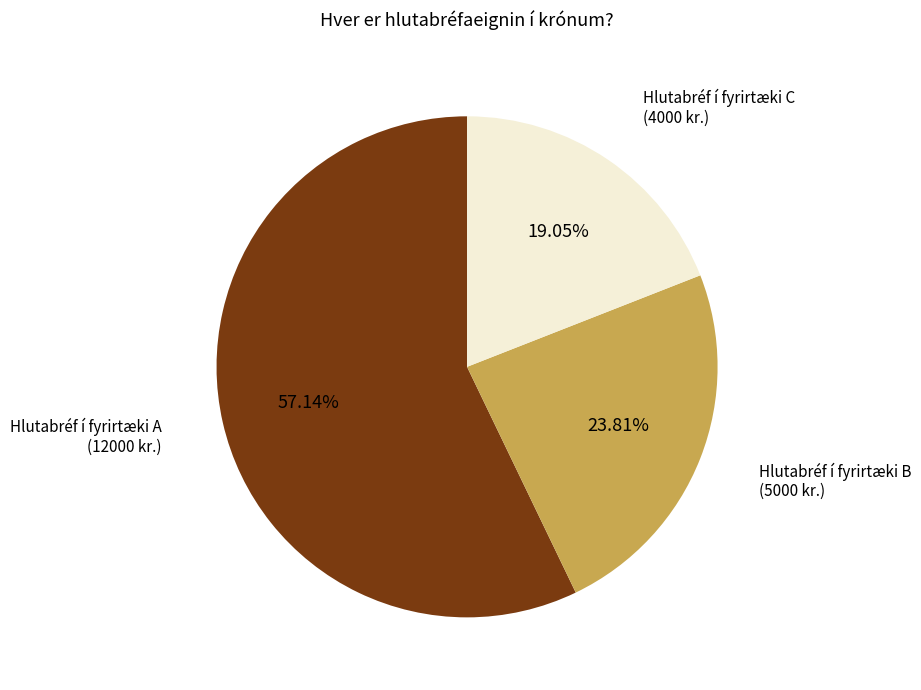

Does any single category account for the majority?

Yes